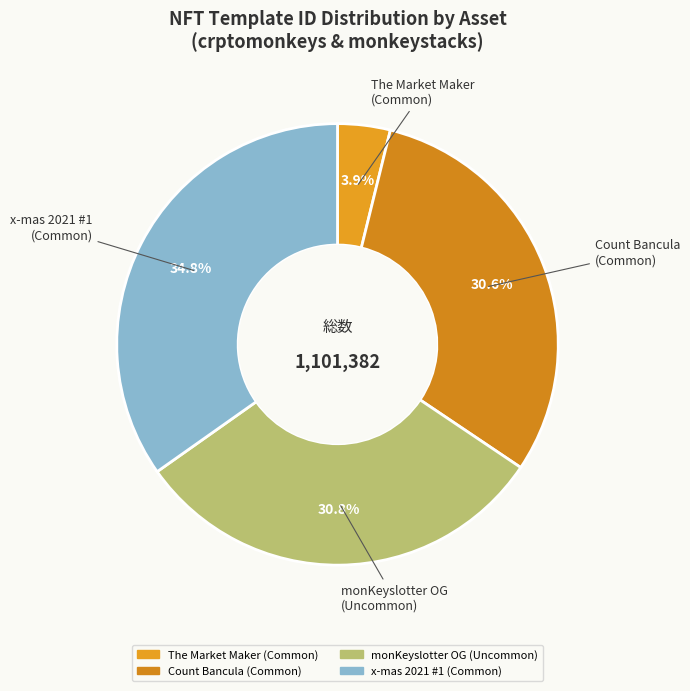

Which category has the smallest portion of the pie?

The Market Maker (Common)